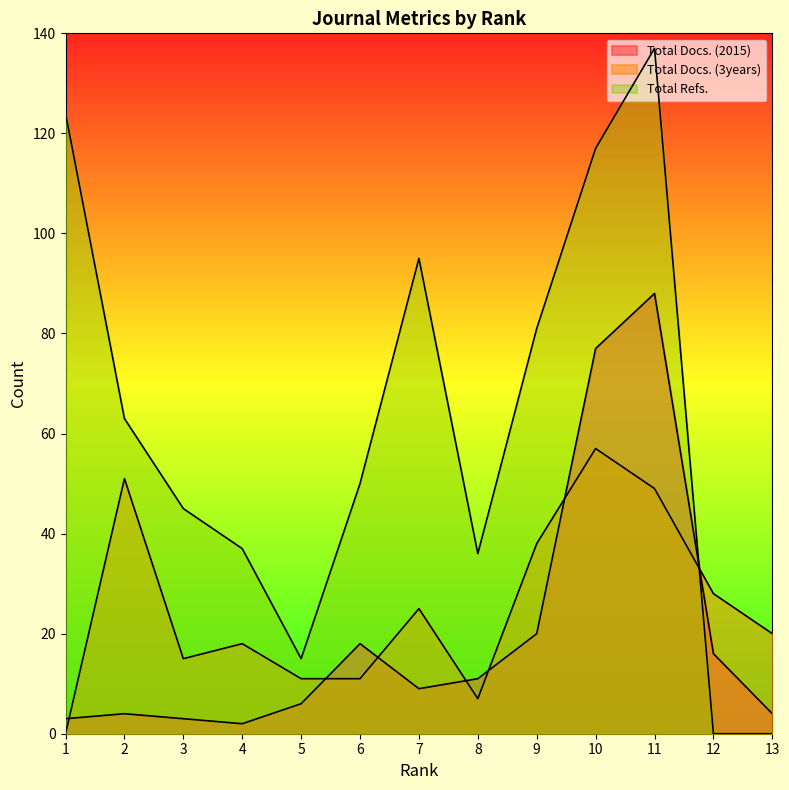

True or false: Total Docs. (2015) and Total Refs. intersect in this chart.

True